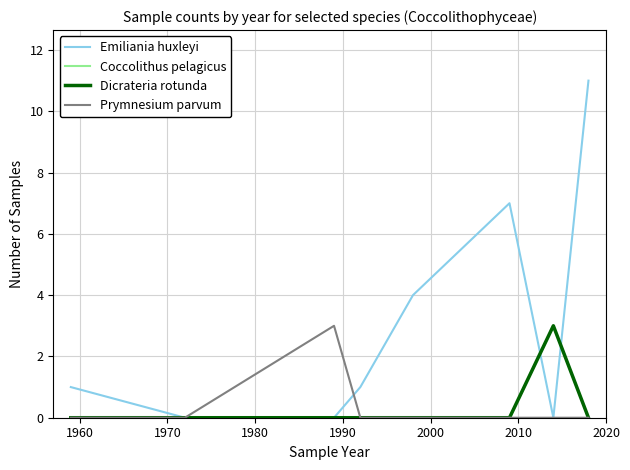

Does the chart have visible grid lines?

Yes